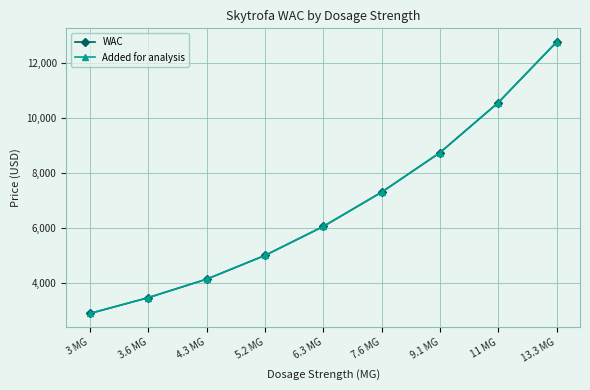

Does the chart display data point markers on the line(s)?

Yes